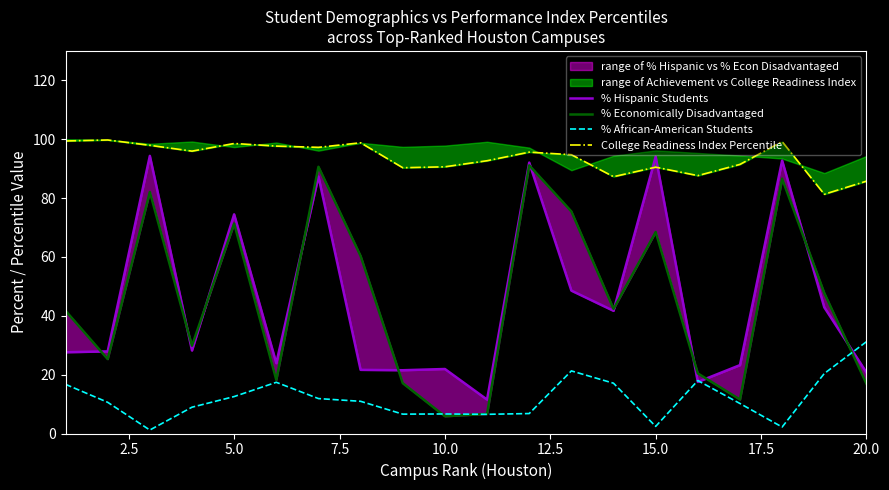

Is it true that % Hispanic Students equals 21.9 at 10.0?

True